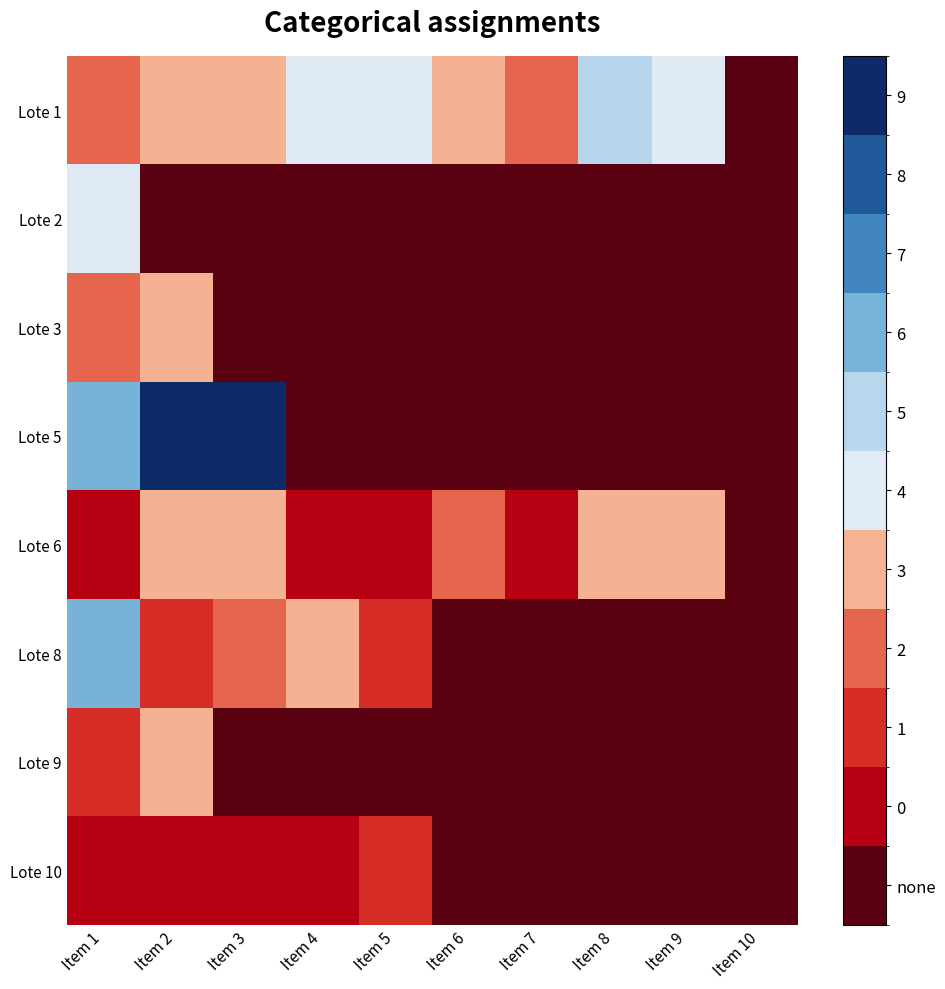

Reading left to right, extract all data points from this chart.

Lote 1: Item 1=3	Item 2=4	Item 3=4	Item 4=5	Item 5=5	Item 6=4	Item 7=3	Item 8=6	Item 9=5	Item 10=0
Lote 2: Item 1=5	Item 2=0	Item 3=0	Item 4=0	Item 5=0	Item 6=0	Item 7=0	Item 8=0	Item 9=0	Item 10=0
Lote 3: Item 1=3	Item 2=4	Item 3=0	Item 4=0	Item 5=0	Item 6=0	Item 7=0	Item 8=0	Item 9=0	Item 10=0
Lote 5: Item 1=7	Item 2=10	Item 3=10	Item 4=0	Item 5=0	Item 6=0	Item 7=0	Item 8=0	Item 9=0	Item 10=0
Lote 6: Item 1=1	Item 2=4	Item 3=4	Item 4=1	Item 5=1	Item 6=3	Item 7=1	Item 8=4	Item 9=4	Item 10=0
Lote 8: Item 1=7	Item 2=2	Item 3=3	Item 4=4	Item 5=2	Item 6=0	Item 7=0	Item 8=0	Item 9=0	Item 10=0
Lote 9: Item 1=2	Item 2=4	Item 3=0	Item 4=0	Item 5=0	Item 6=0	Item 7=0	Item 8=0	Item 9=0	Item 10=0
Lote 10: Item 1=1	Item 2=1	Item 3=1	Item 4=1	Item 5=2	Item 6=0	Item 7=0	Item 8=0	Item 9=0	Item 10=0